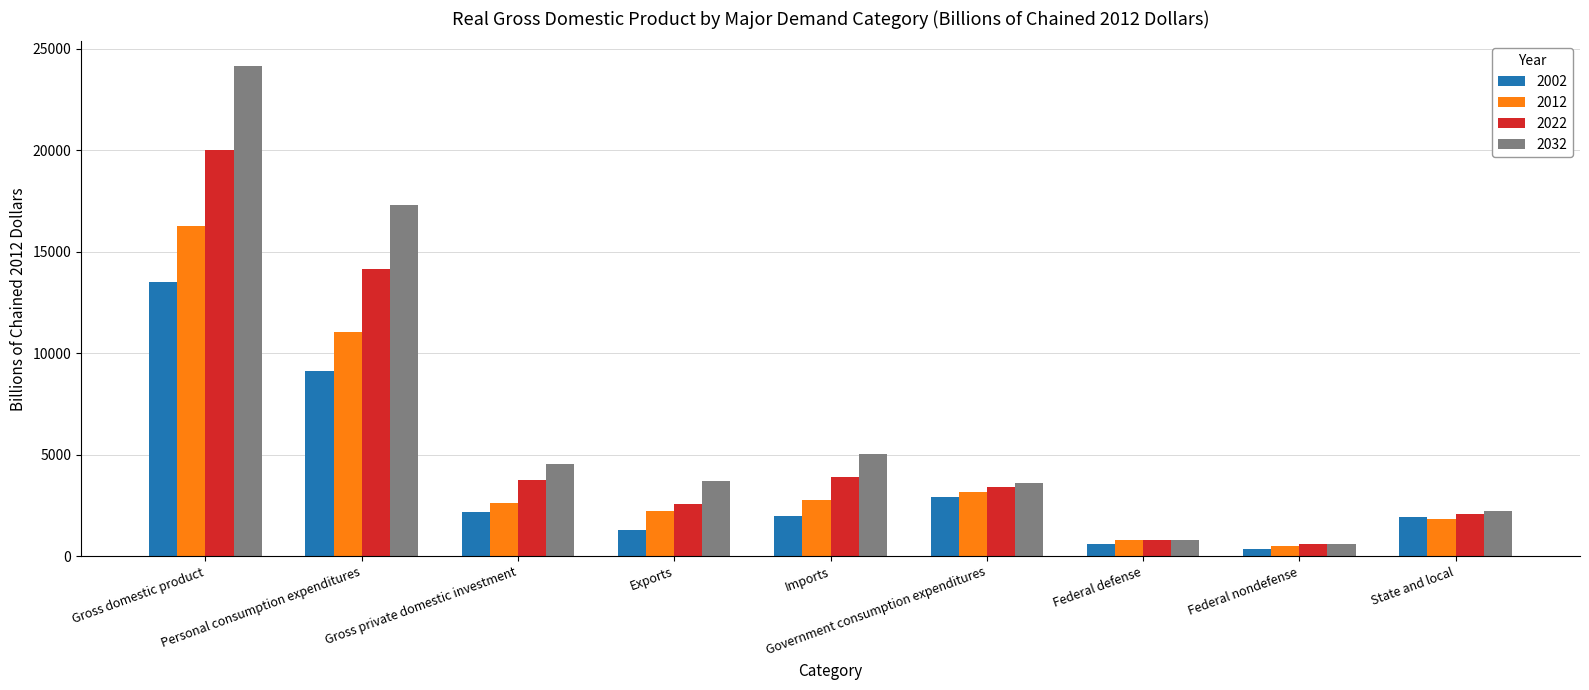

At which label is 2012 closest to 8364?

Personal consumption expenditures